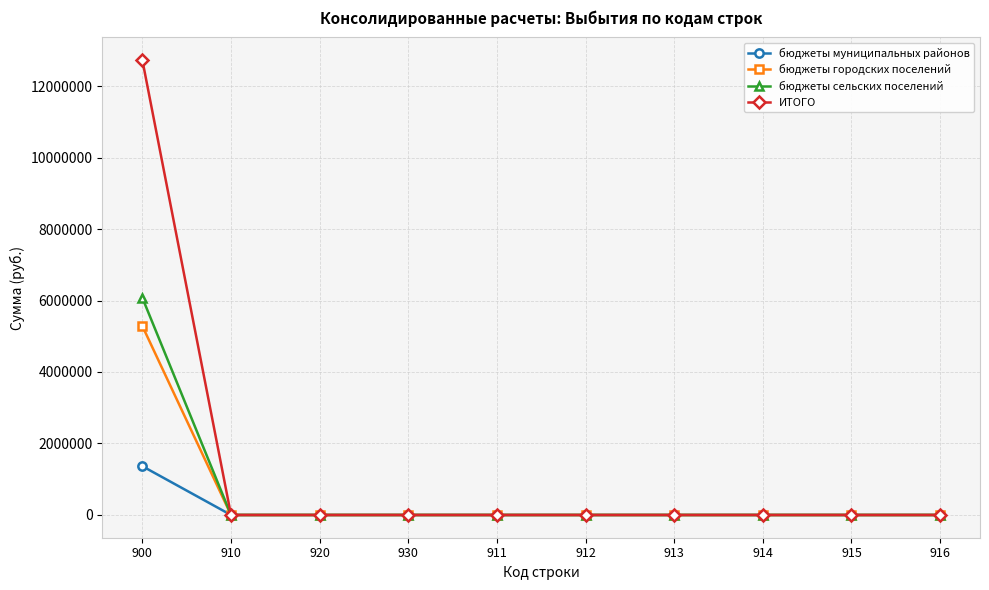

Is the value of бюджеты сельских поселений at 915 greater than the value of ИТОГО at 900?

No